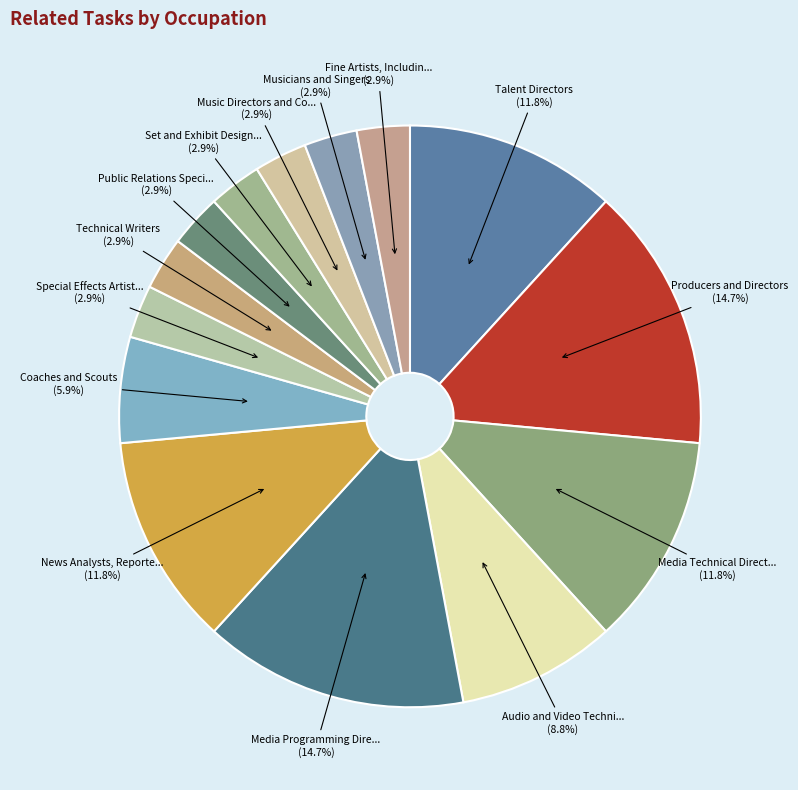

How many segments does this pie chart have?

14